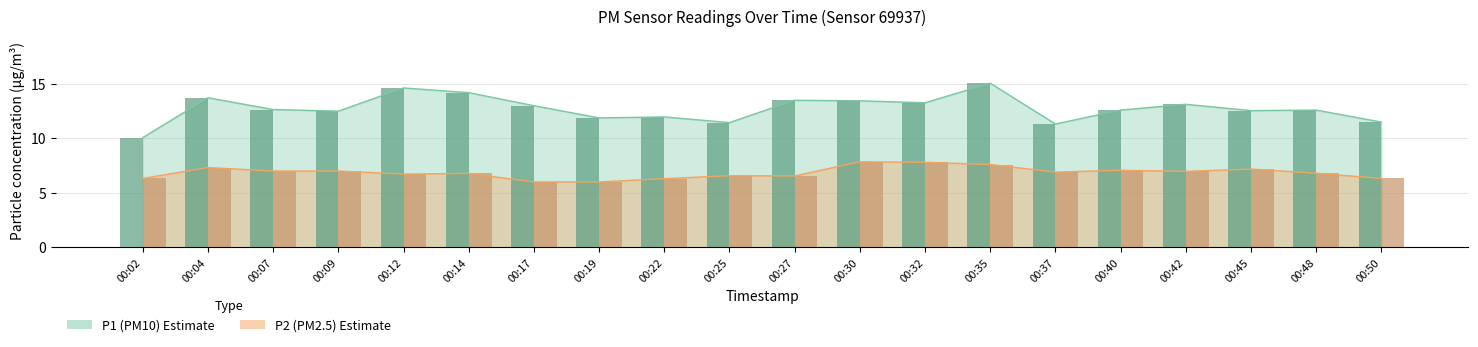

What is the difference between the maximum and second lowest values in the P2 series?

1.8